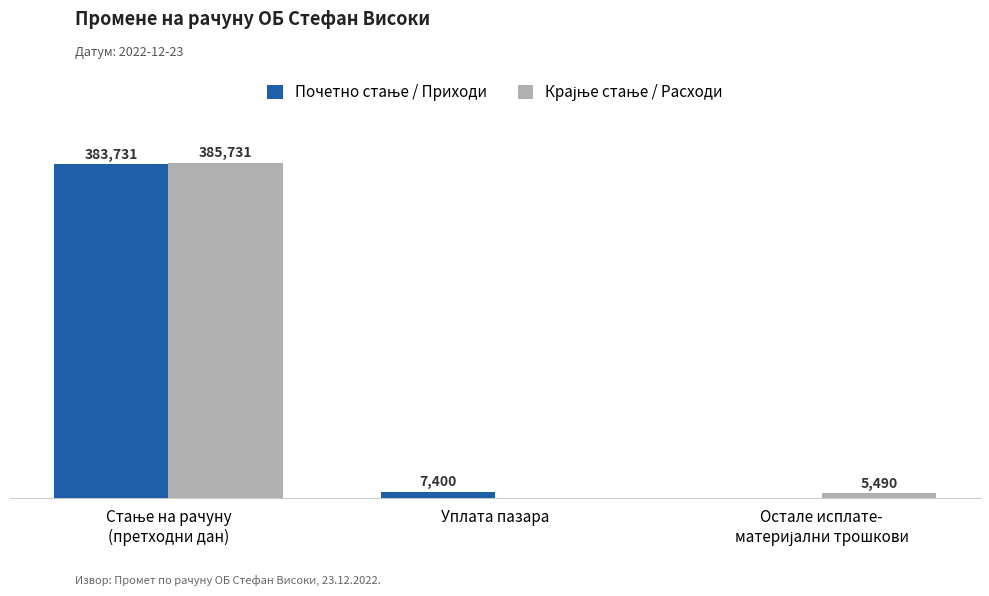

What is the difference between the maximum and second lowest values in the Почетно стање / Приходи series?

376331.0